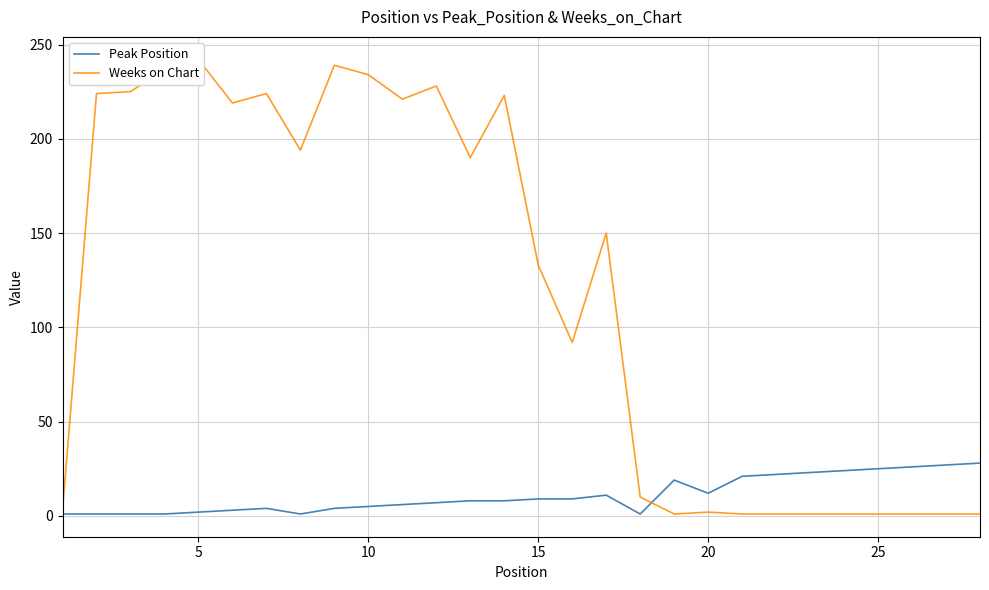

List the series in order of their peak value, highest first.

Weeks on Chart, Peak Position